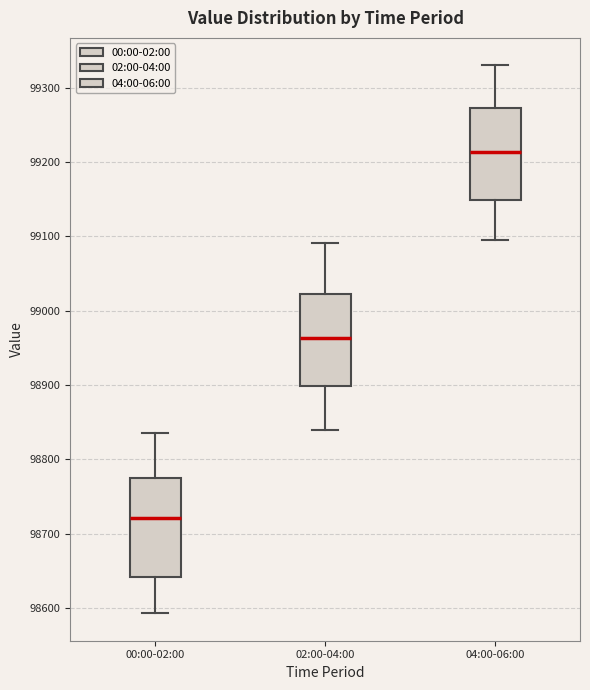

Where is the lower edge of the box for 02:00-04:00 on the y-axis? The values are not printed on the chart, so give them approximately, as read against the axis.

98900